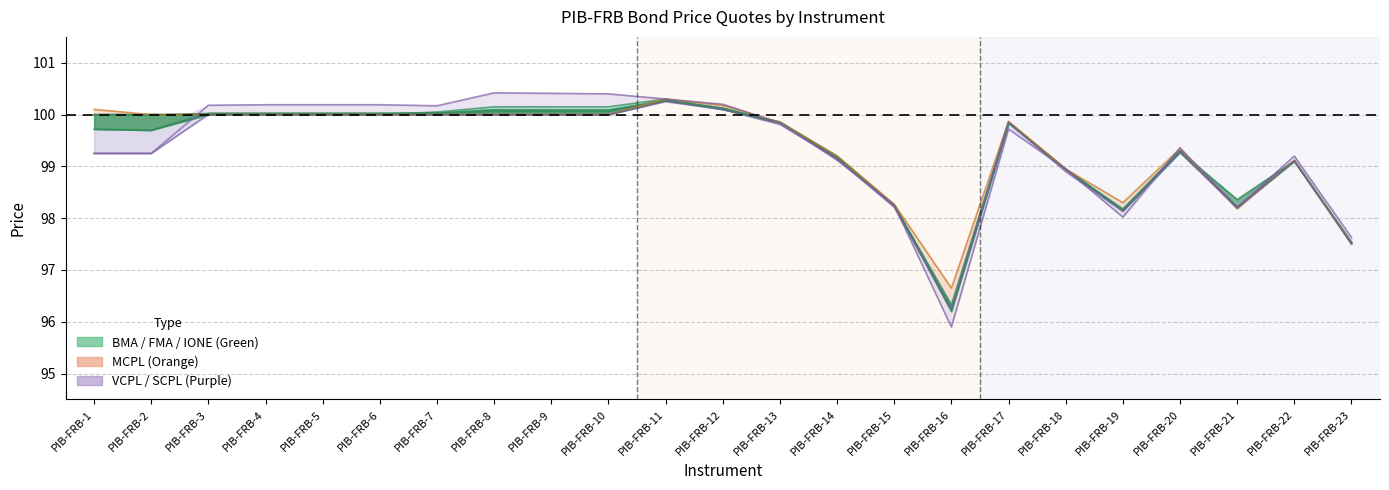

How many data points does each series have?

23